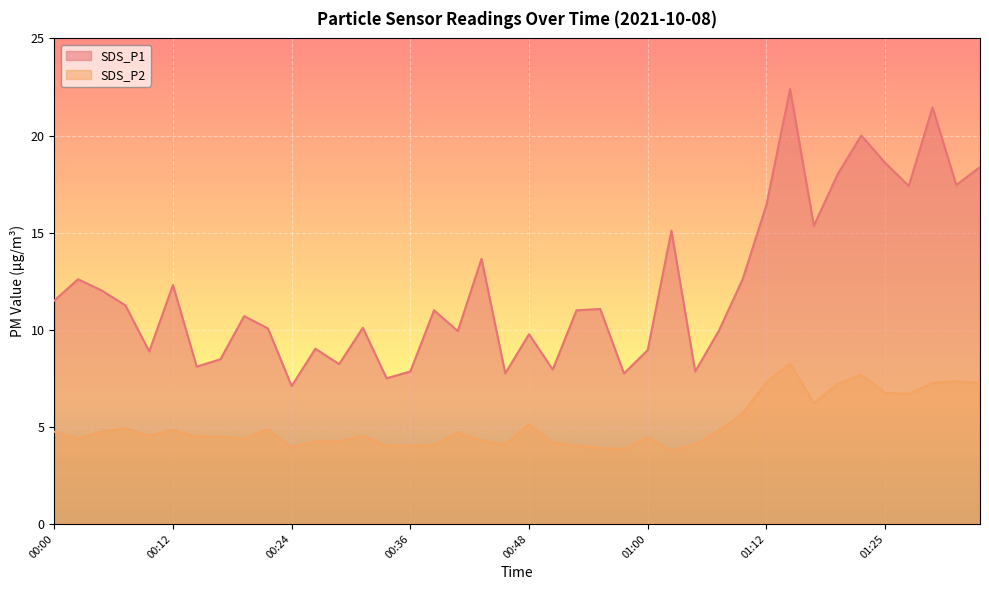

The SDS_P1 series shows 13.4 at 00:34. True or false?

False